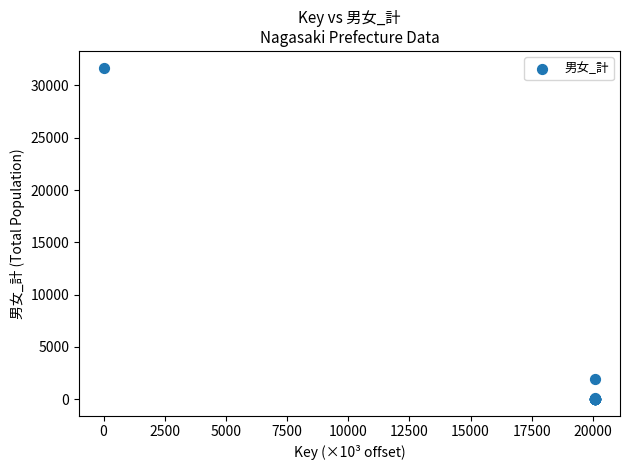

What Y value in the scatter plot is closest to 15859?

1966